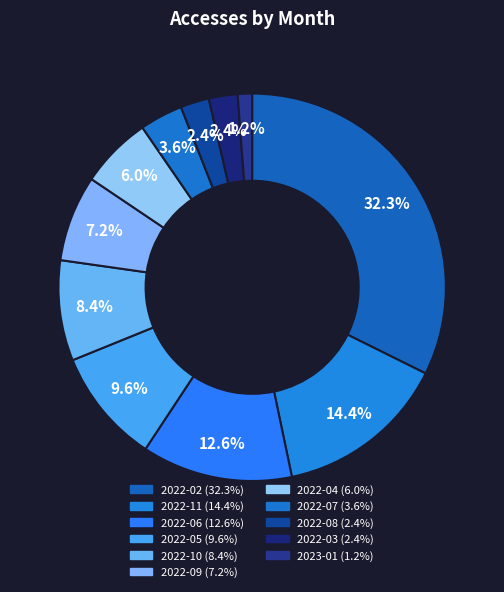

Is there any slice that represents more than half of the pie?

No